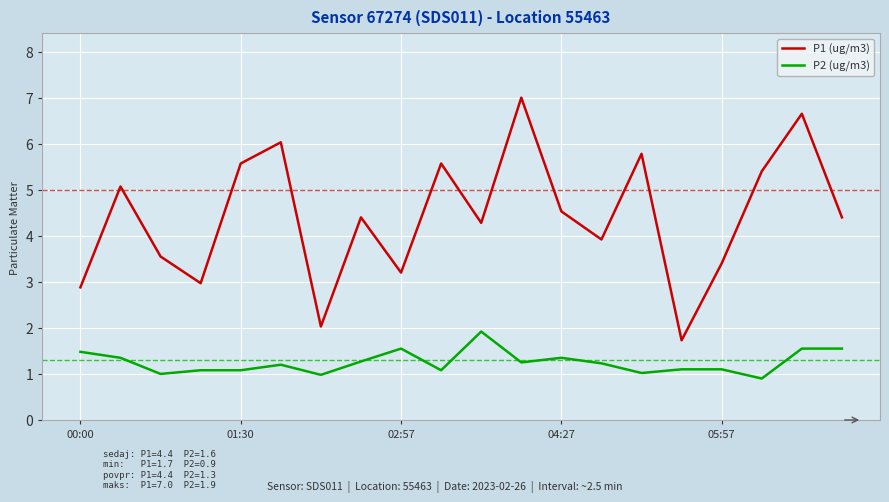

What is the maximum value for P2 (ug/m3)?

1.9